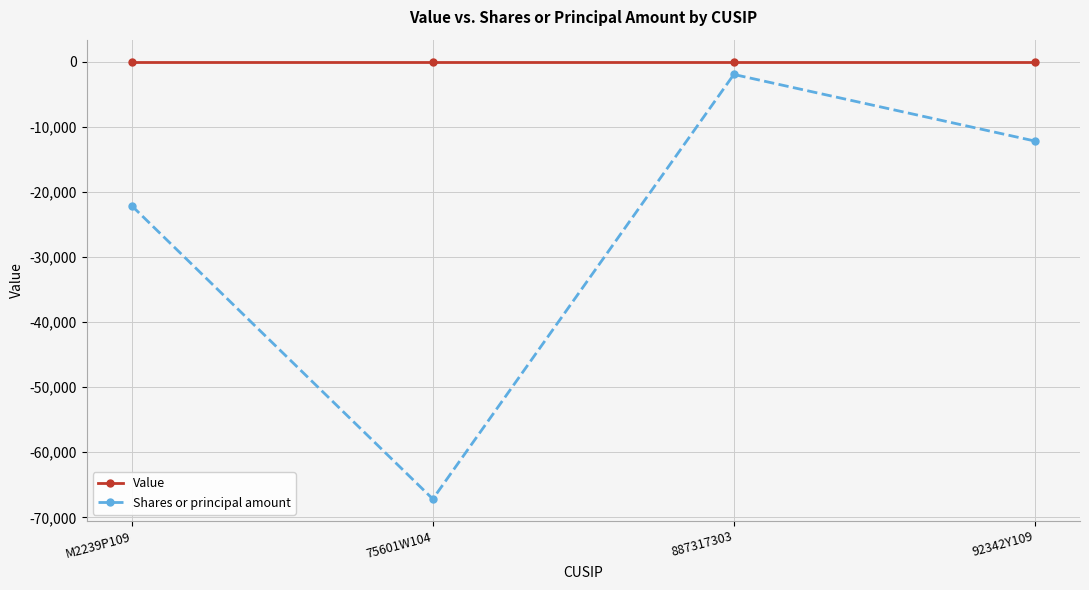

What is the average value of the Shares or principal amount series?

-25877